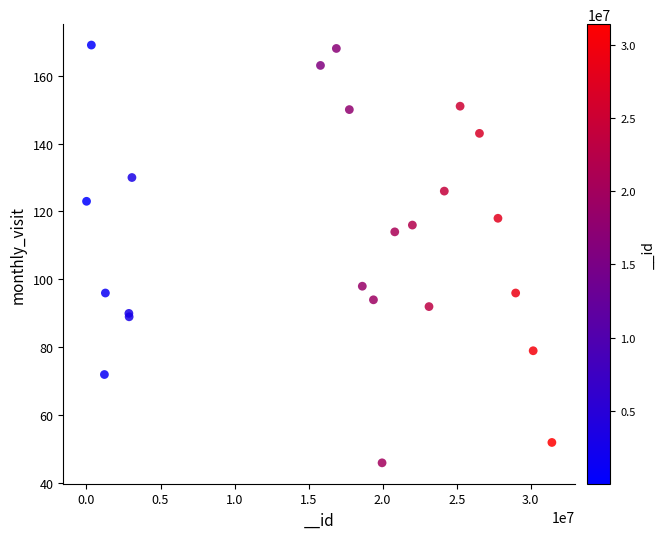

What Y value in the scatter plot is closest to 107?

114